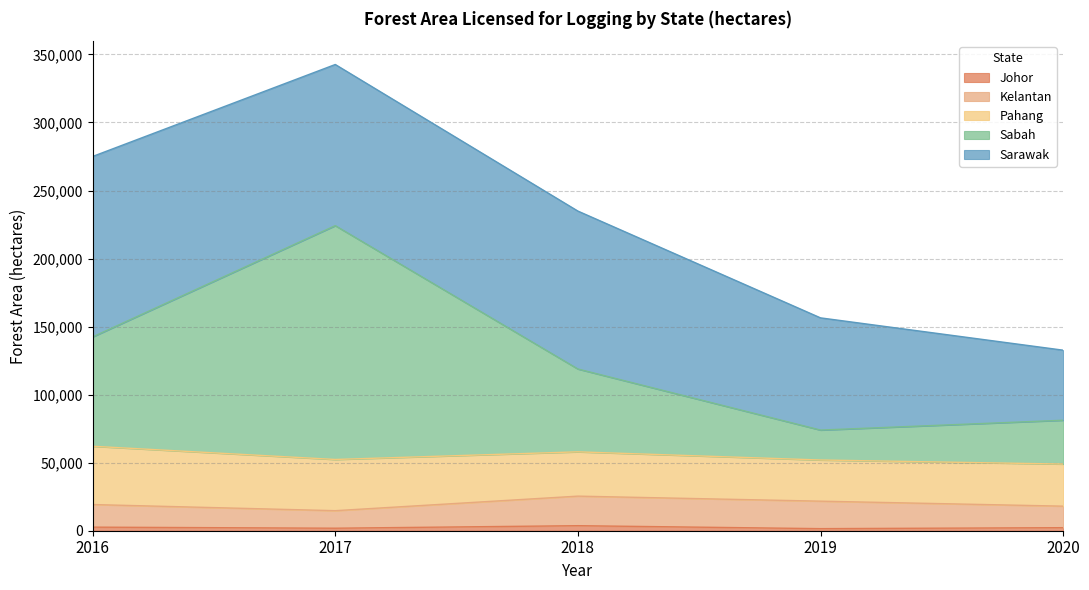

At which category is the sum across all series the highest?

2017